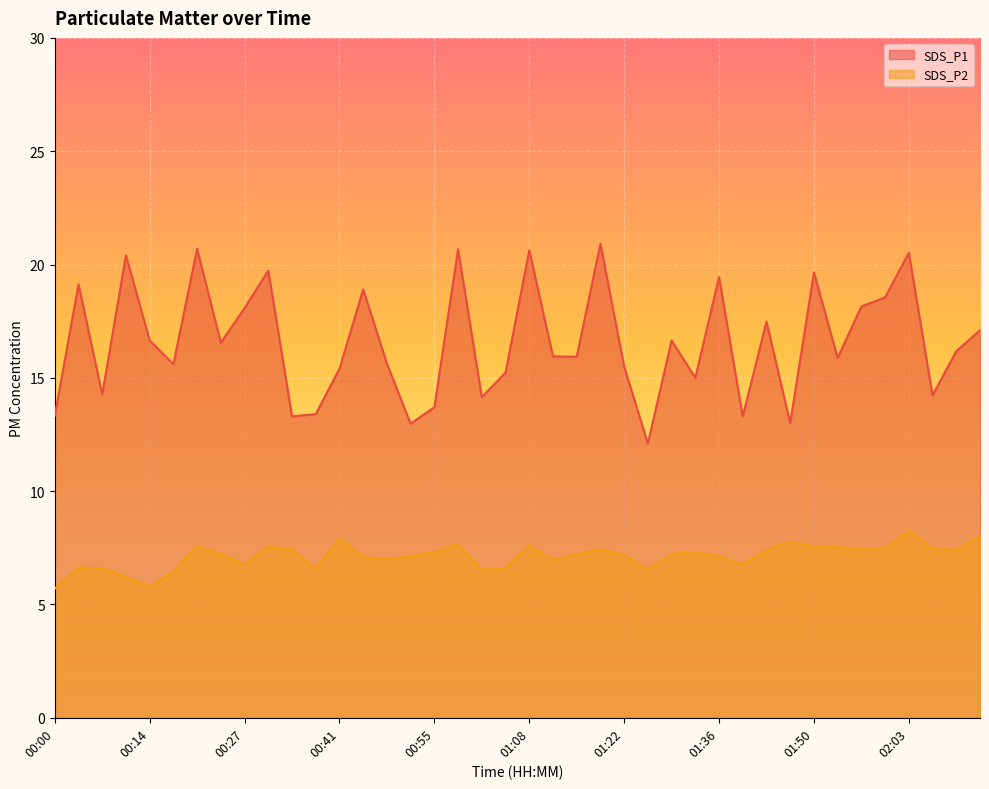

True or false: SDS_P2 has more than 1 points higher than both neighbors.

True